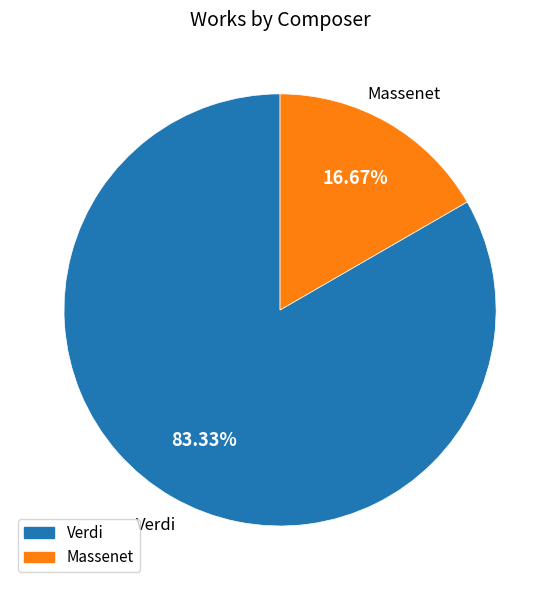

How many slices are in this pie chart?

2